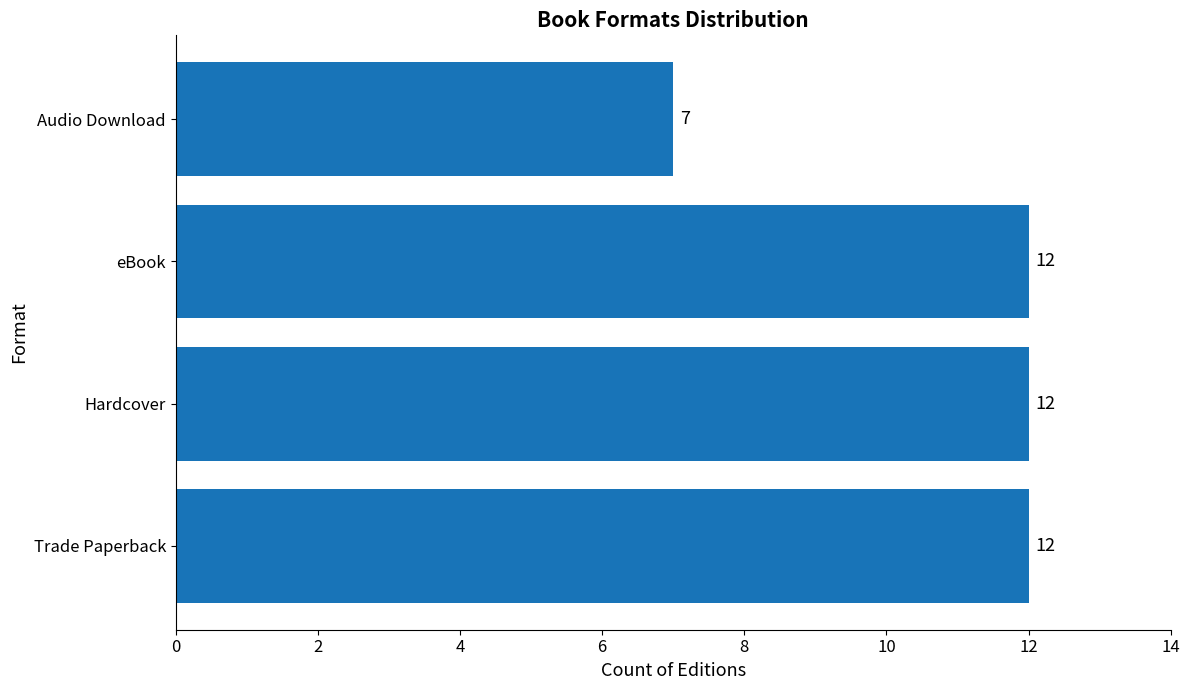

Reading bottom to top, transcribe all the data shown in this chart.

12	12	12	7